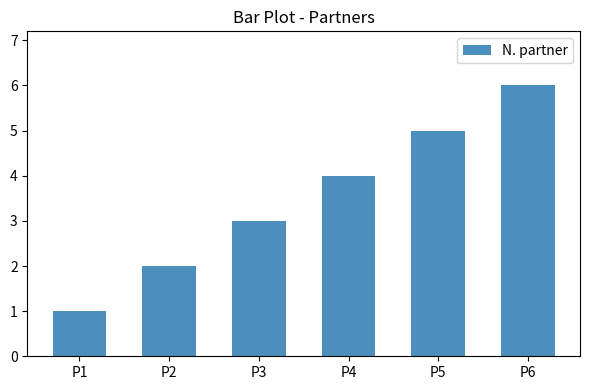

Which has a higher value, P2 or P6?

P6